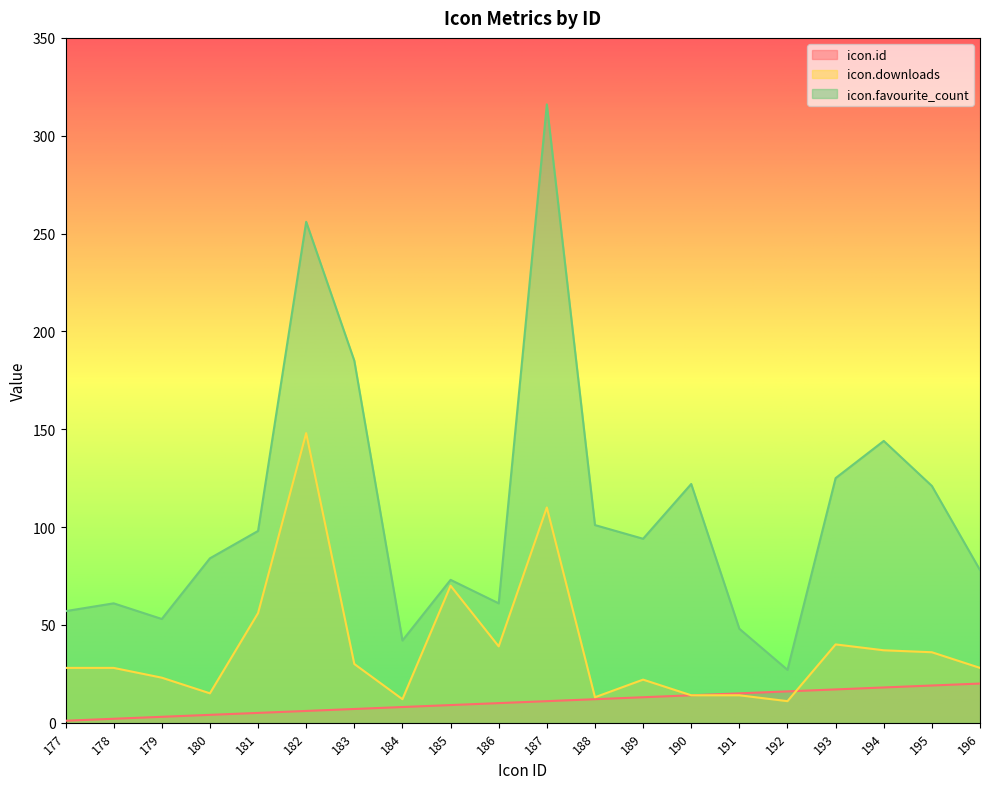

The value of icon.id at 192 is 5. True or false?

False